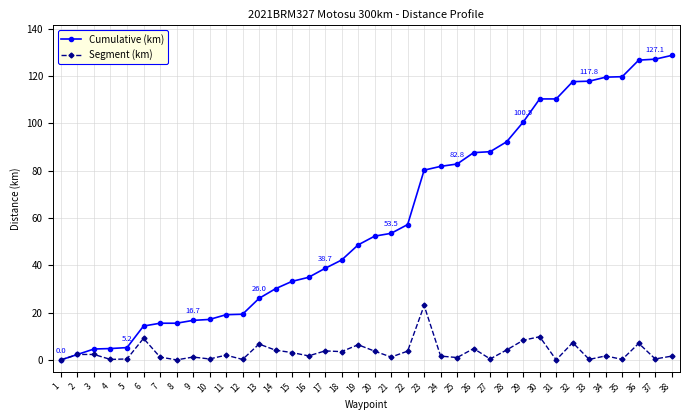

The value of Segment (km) at 6 is 9.1. True or false?

True